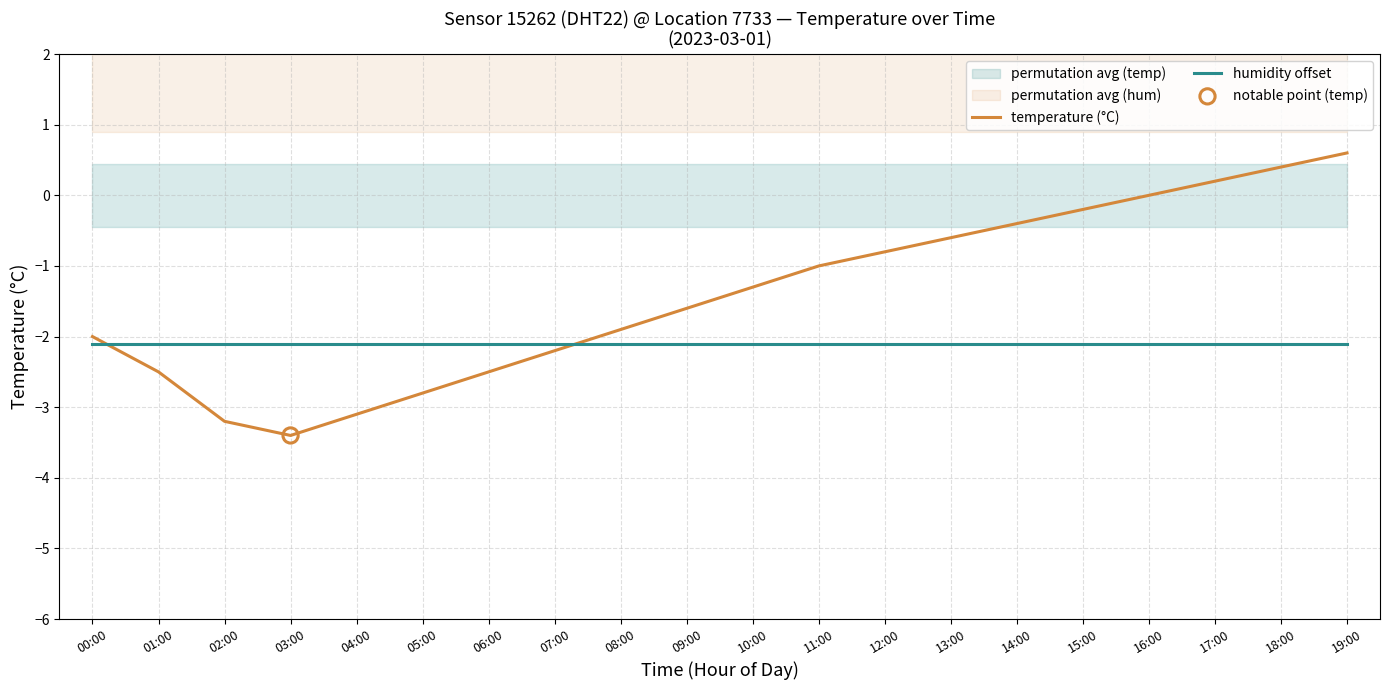

What is the total value across all series at 04:00?

-5.2